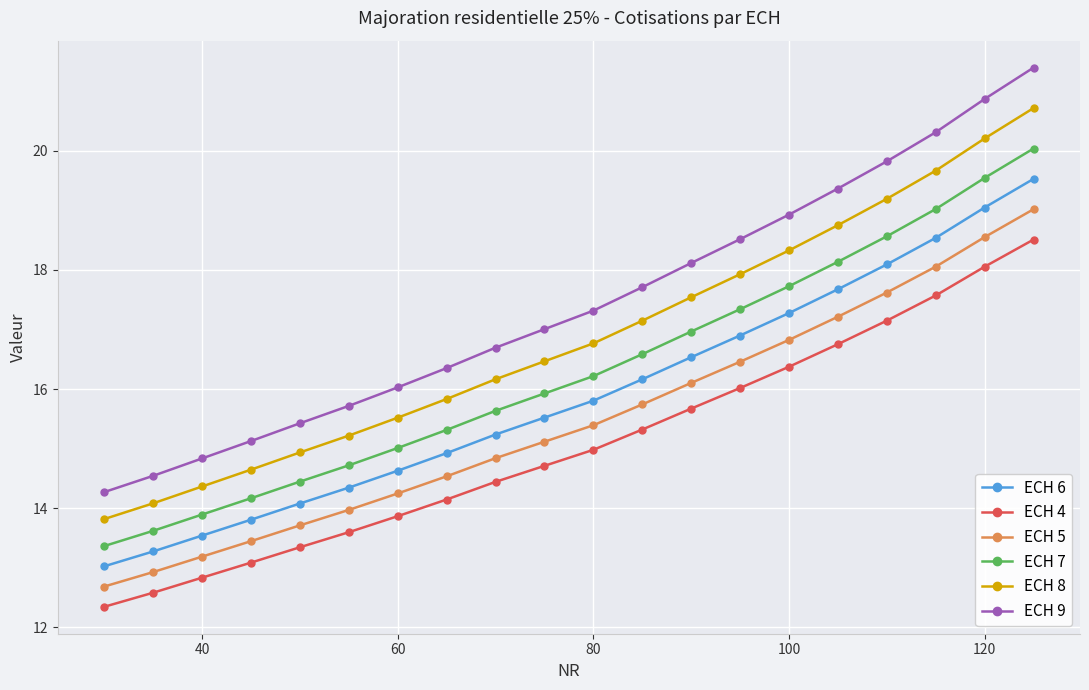

Which series has the largest total across all categories?

ECH 9